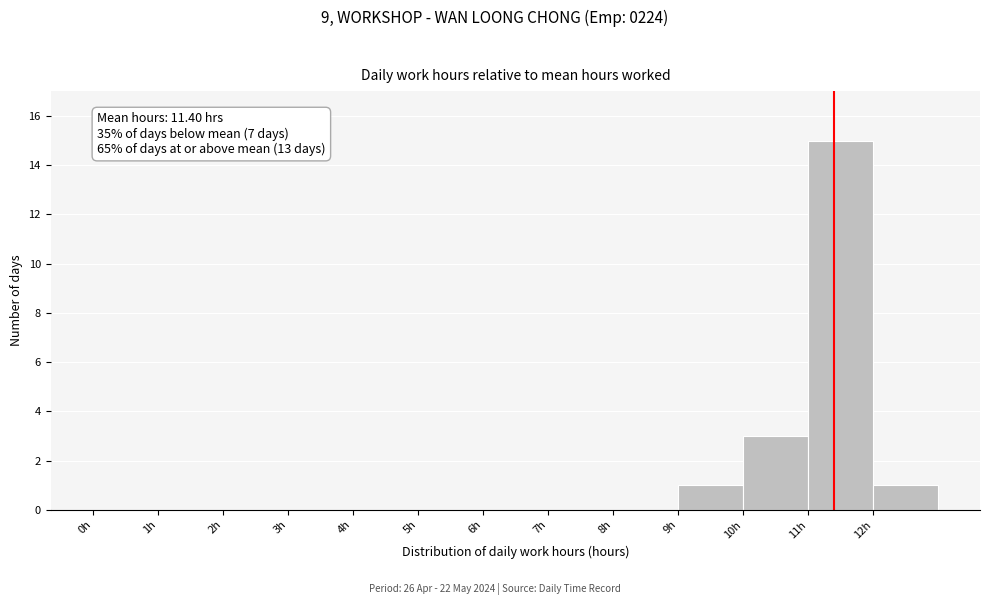

Over which range of the x-axis is the bar tallest?

11 to 12